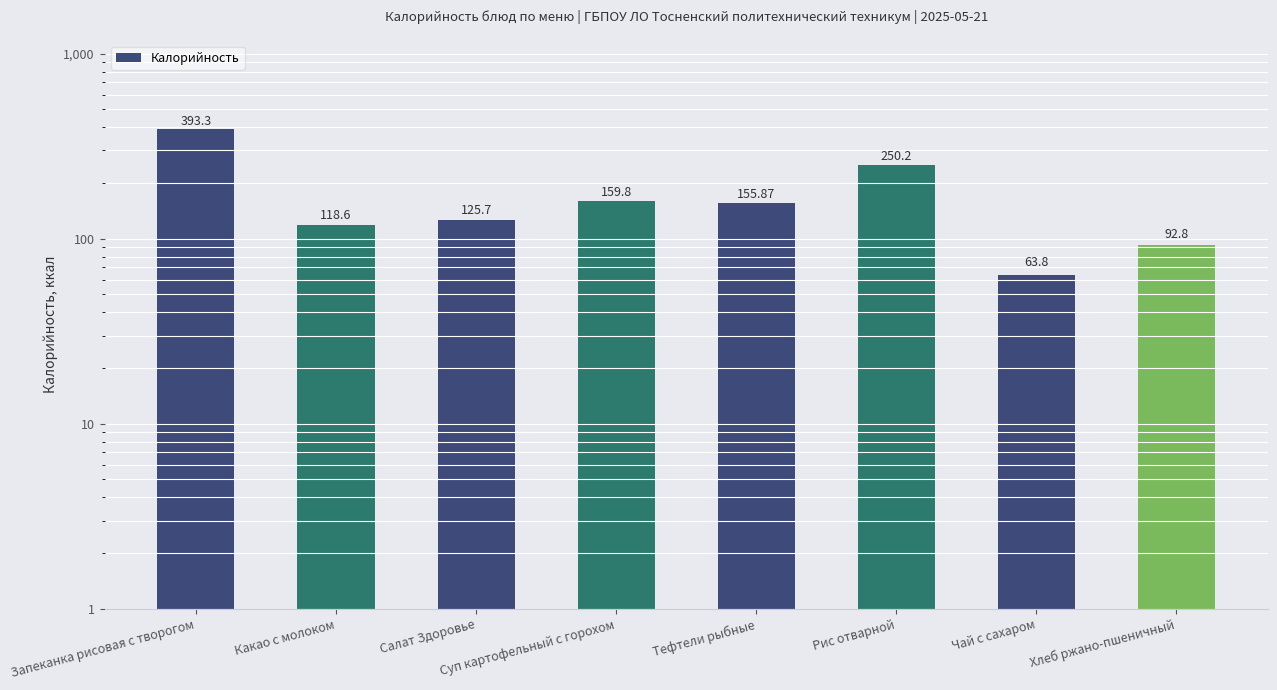

What is the ratio of the value at Запеканка рисовая с творогом to the value at Какао с молоком?

3.3